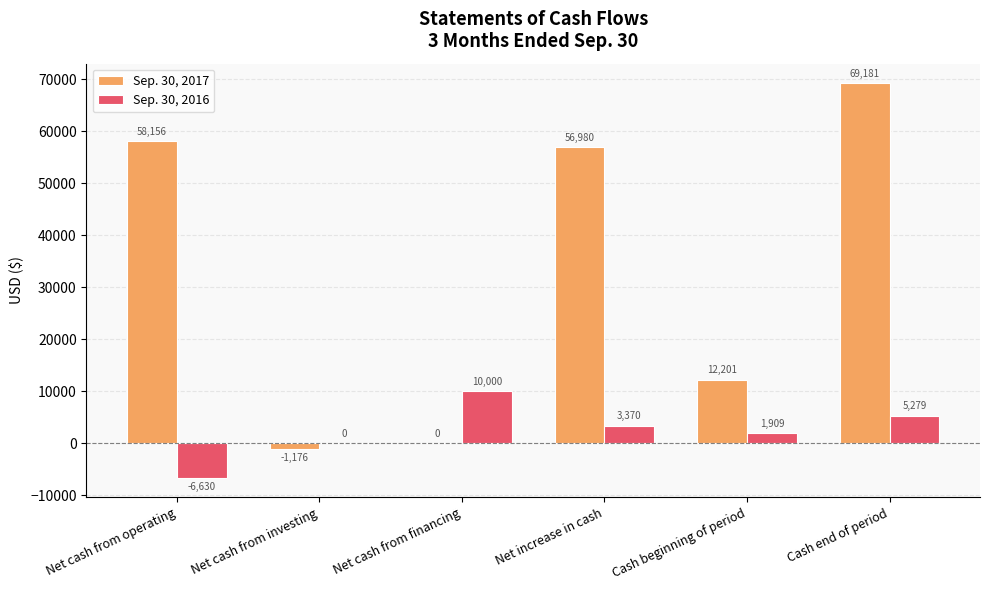

What is the total value across all series at Net cash from operating?

51526